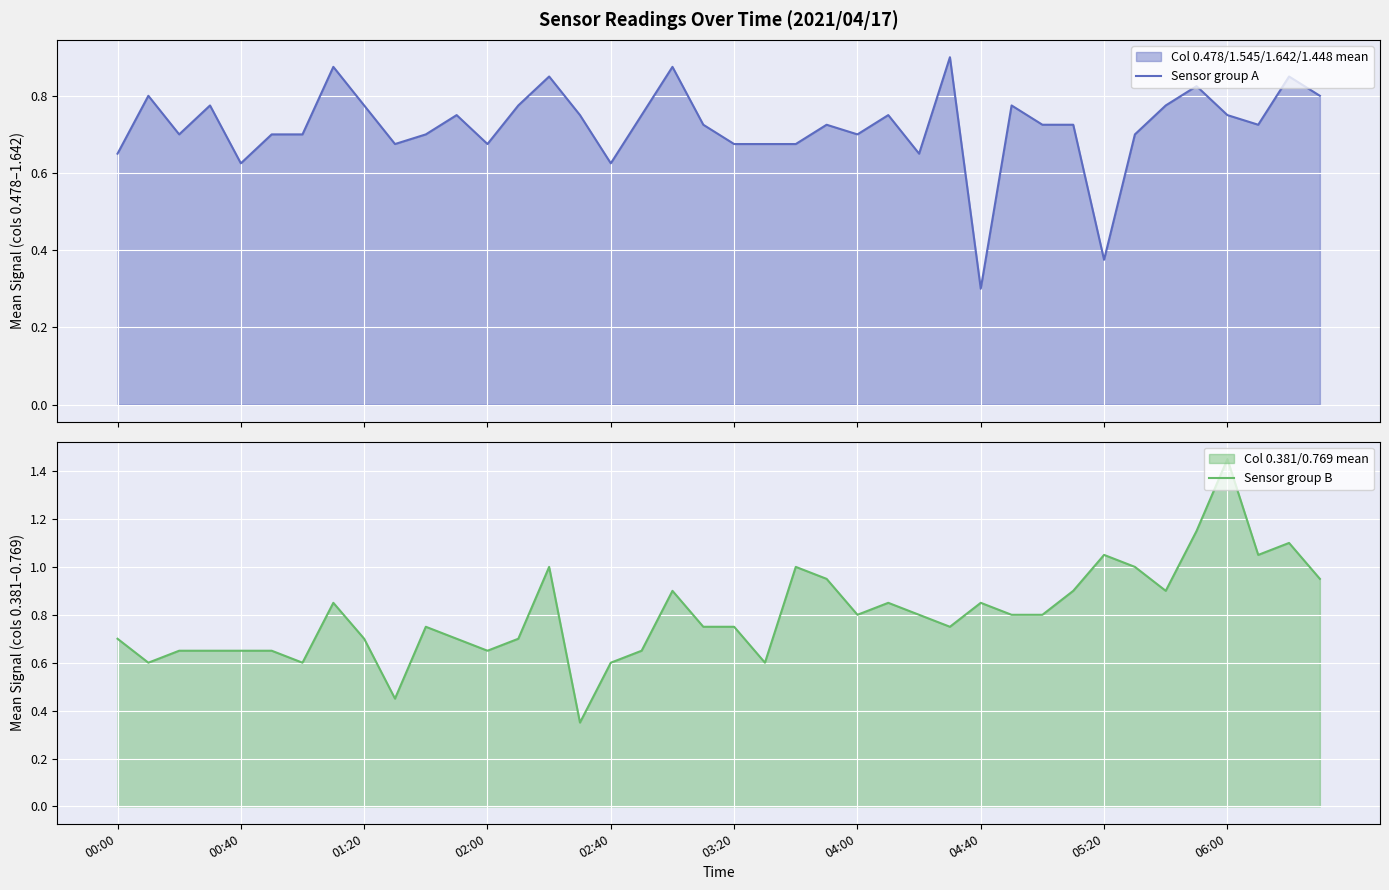

What is the difference between the maximum and minimum values in the Sensor group A series?

0.6